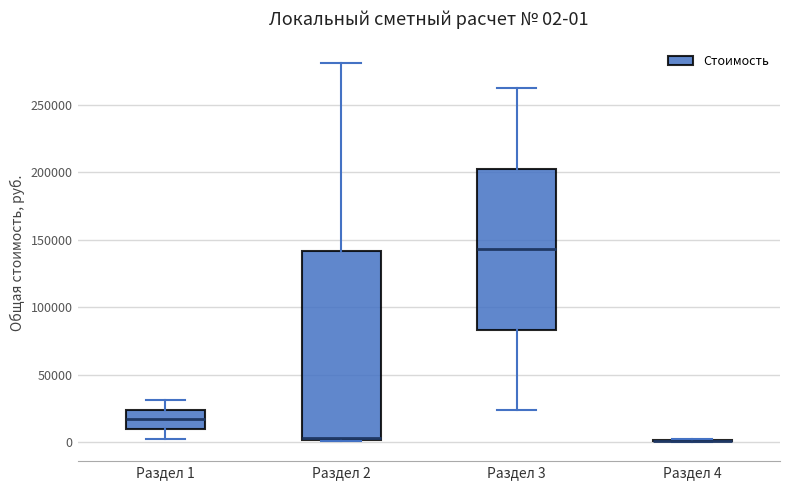

Which box is the tallest, from its lower edge to its upper edge?

Раздел 2